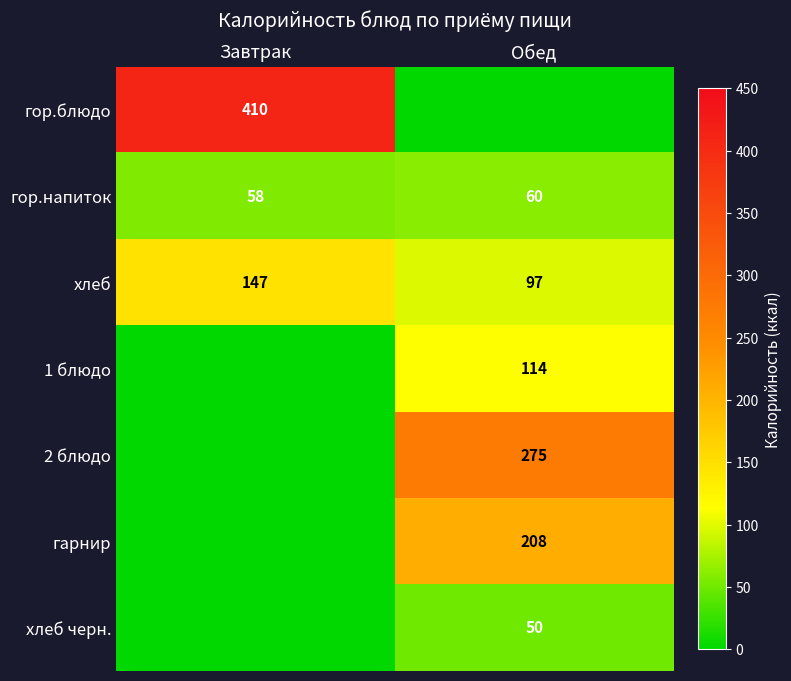

Count the number of categories in the chart.

2